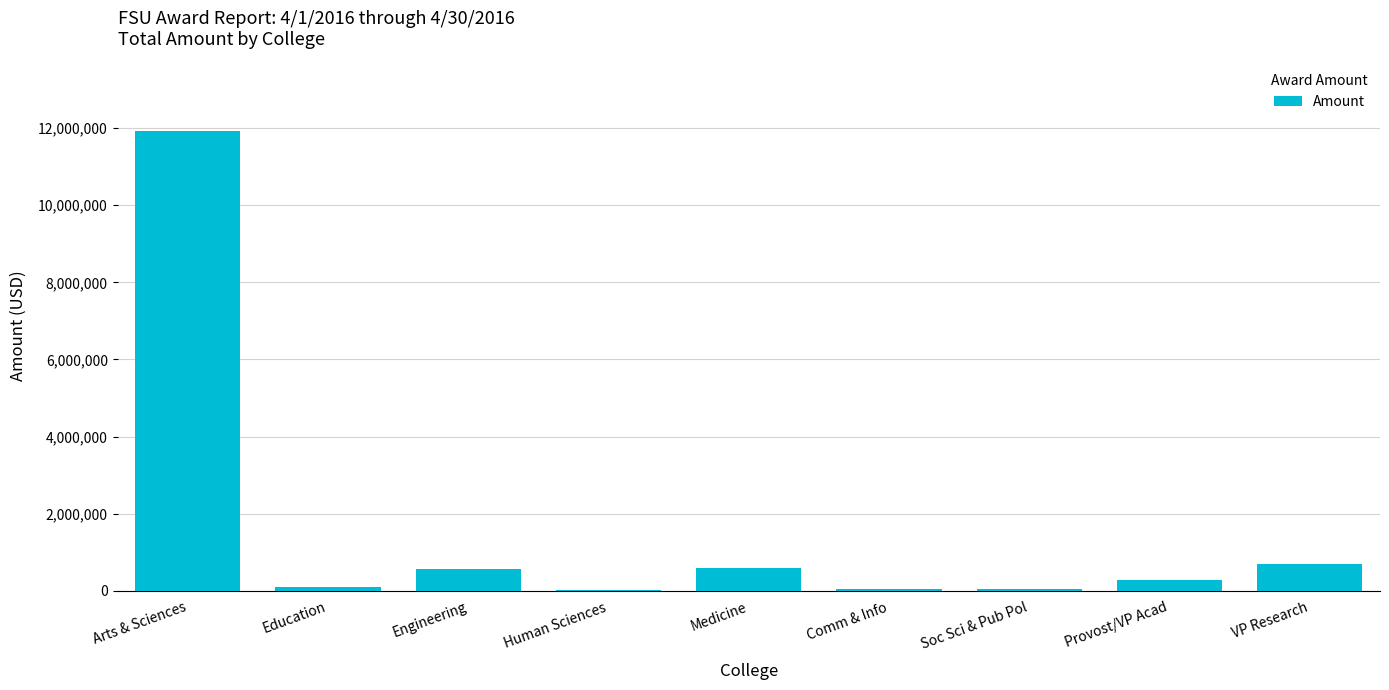

Between VP Research and Provost/VP Acad, which is larger?

VP Research